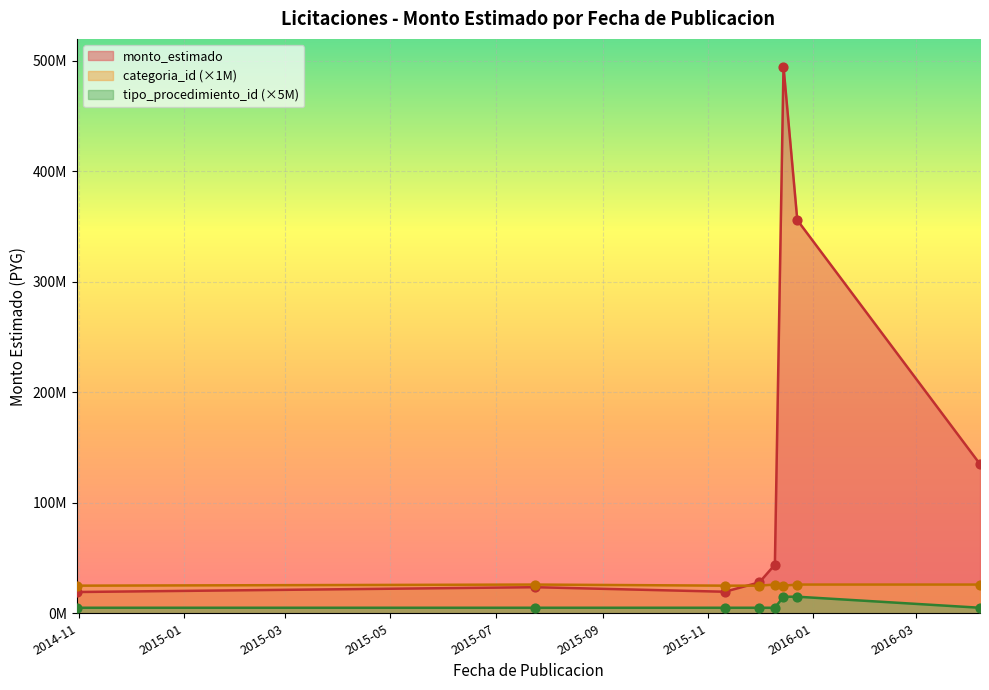

Which series has the largest total across all categories?

monto_estimado